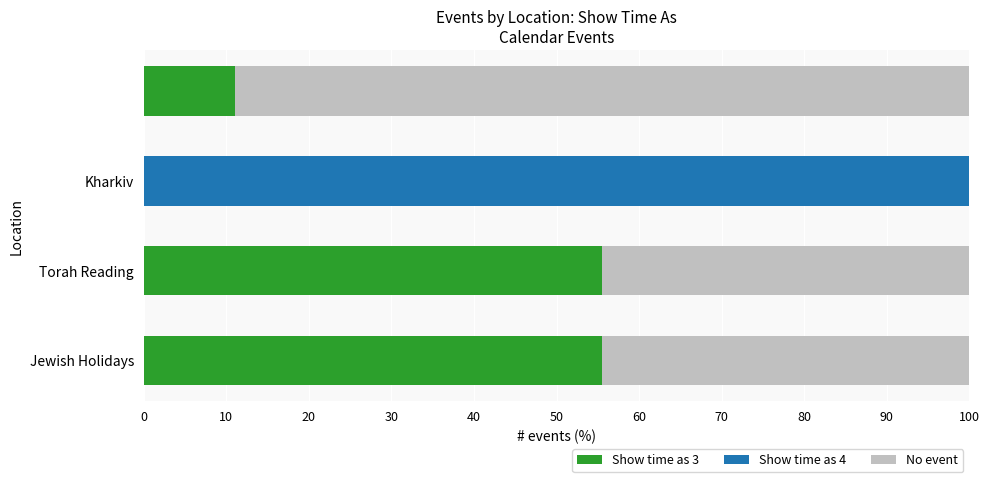

What is the sum of all Show time as 3 values?

122.2